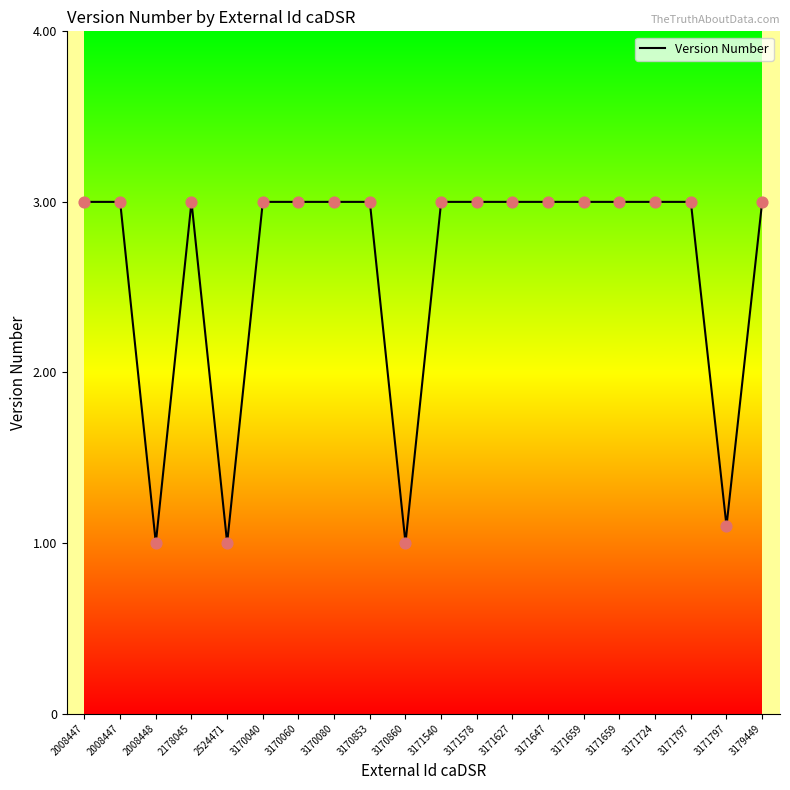

What is the ratio of the value at 3171659 to the value at 3170853?

1.0